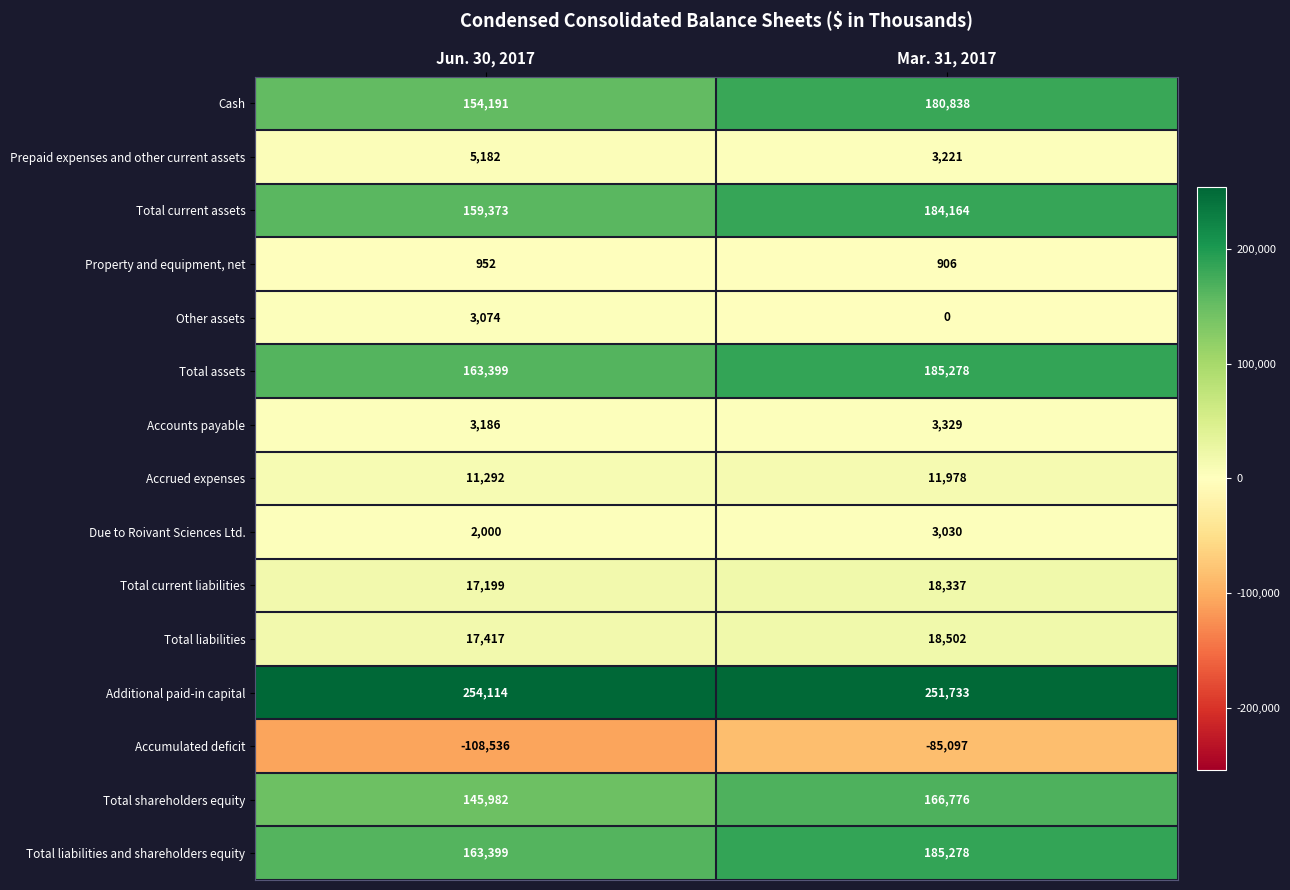

What is the sum of all Cash values?

335029